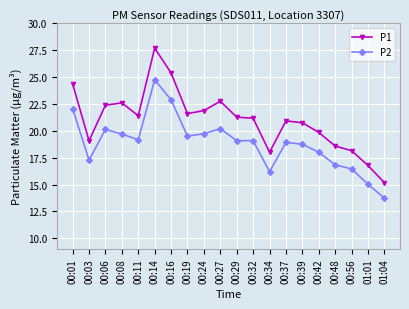

How many data points does each series have?

20